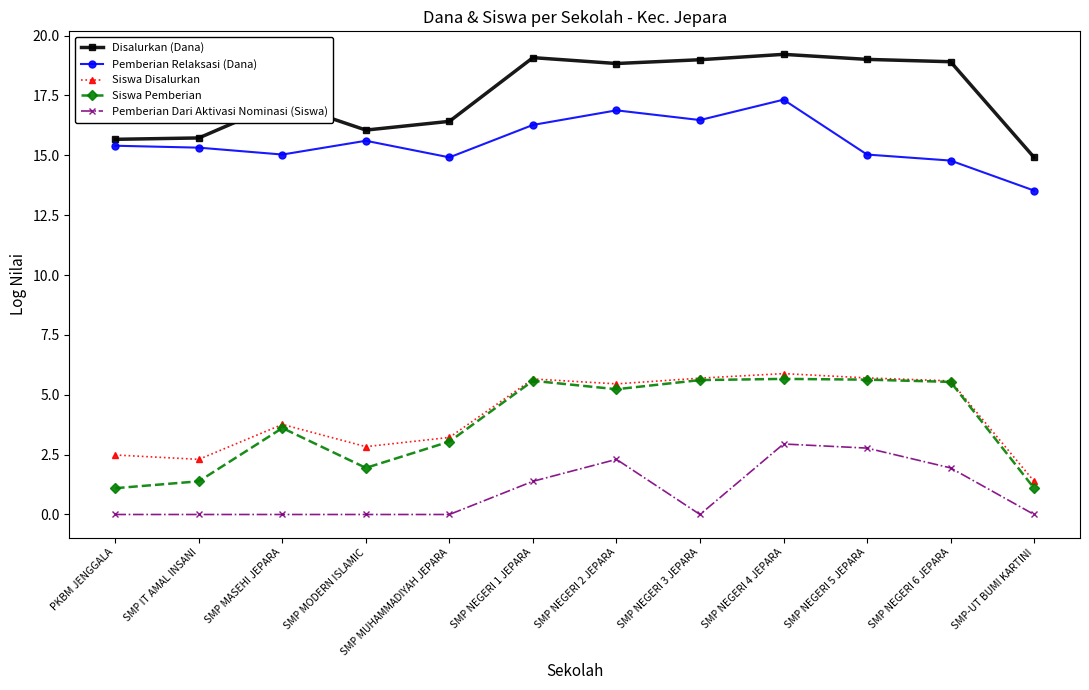

What position from the right is SMP NEGERI 3 JEPARA?

5